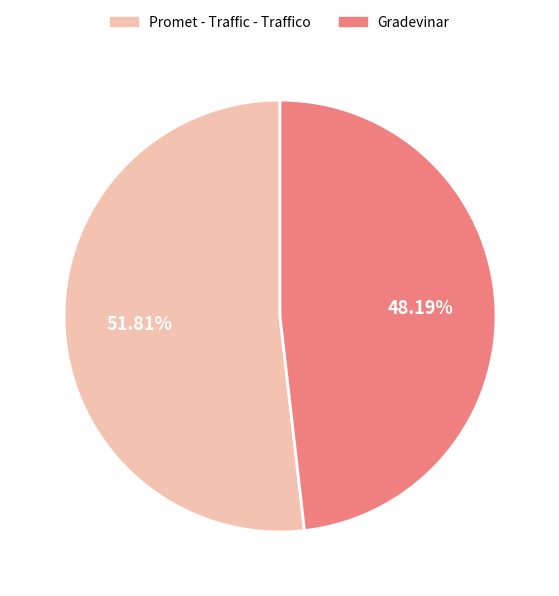

Rank the categories by value from lowest to highest.

Gradevinar, Promet - Traffic - Traffico